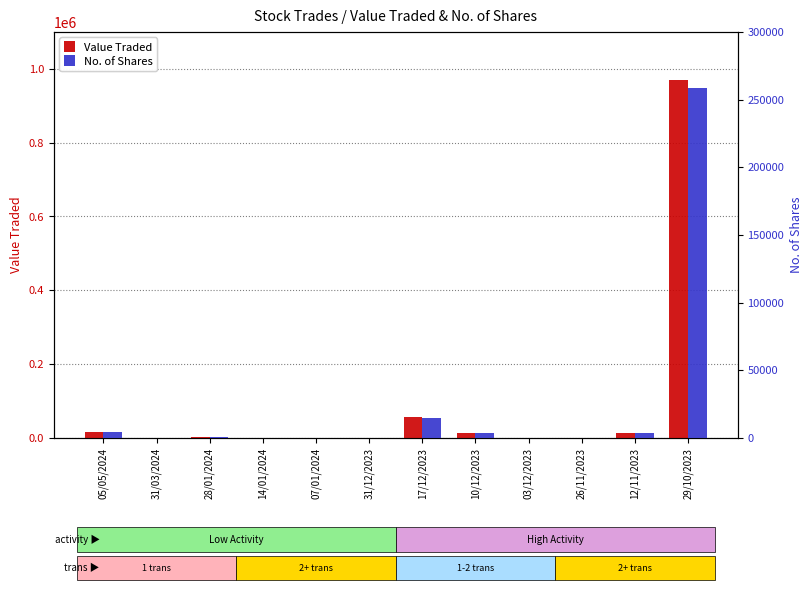

What is the maximum value shown in the chart?

968890